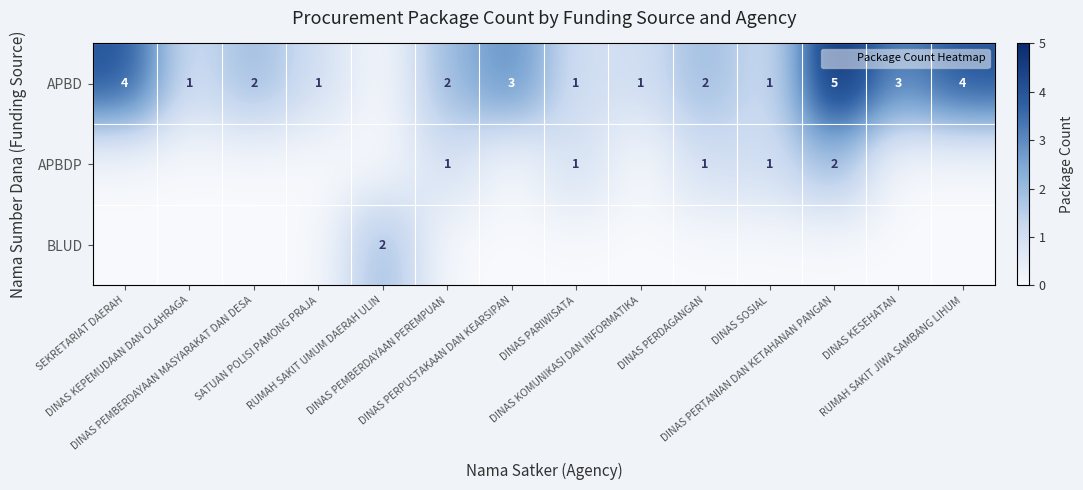

How many distinct data groups are displayed?

3